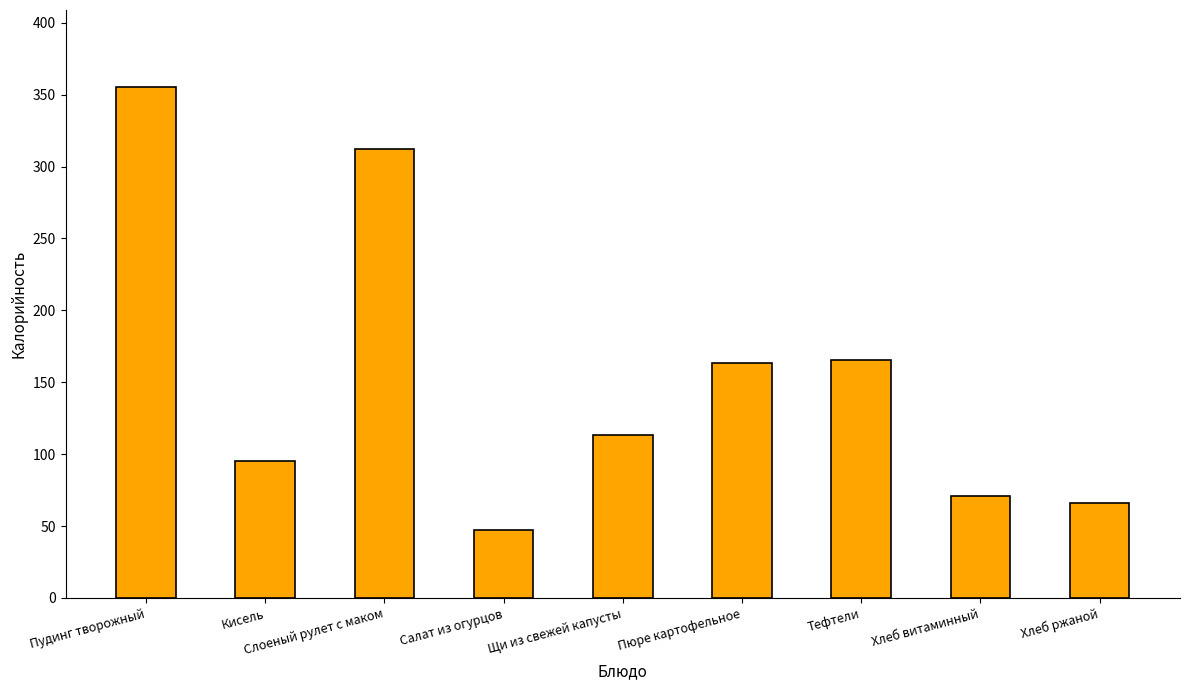

Where does the data first go above 113?

Пудинг творожный